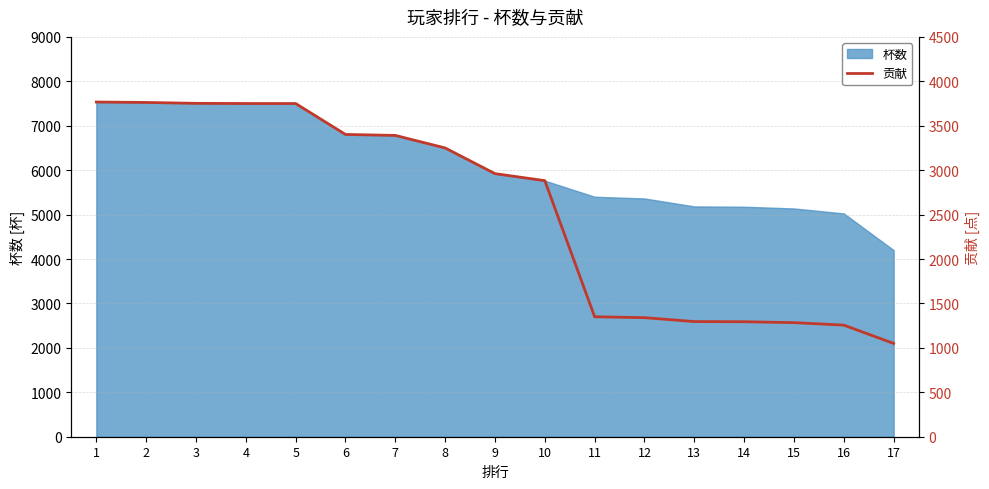

Is it true that the value at 11 is 1350?

True